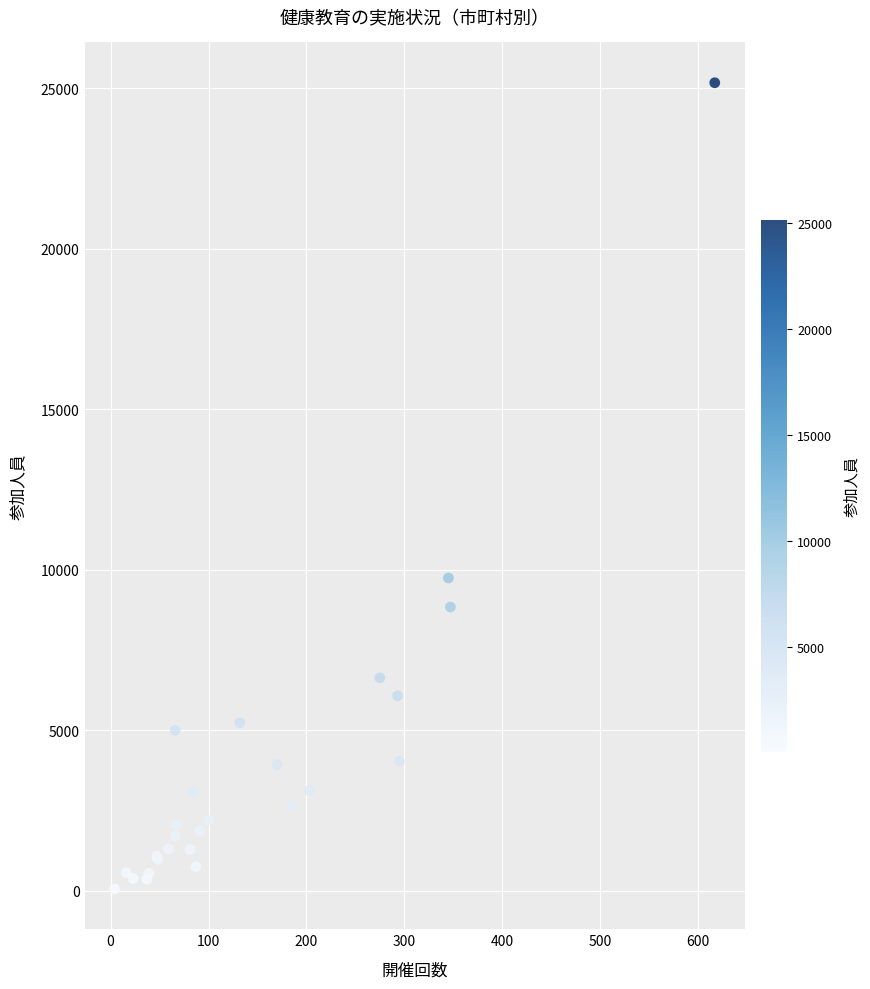

What Y value in the scatter plot is closest to 12611?

9741